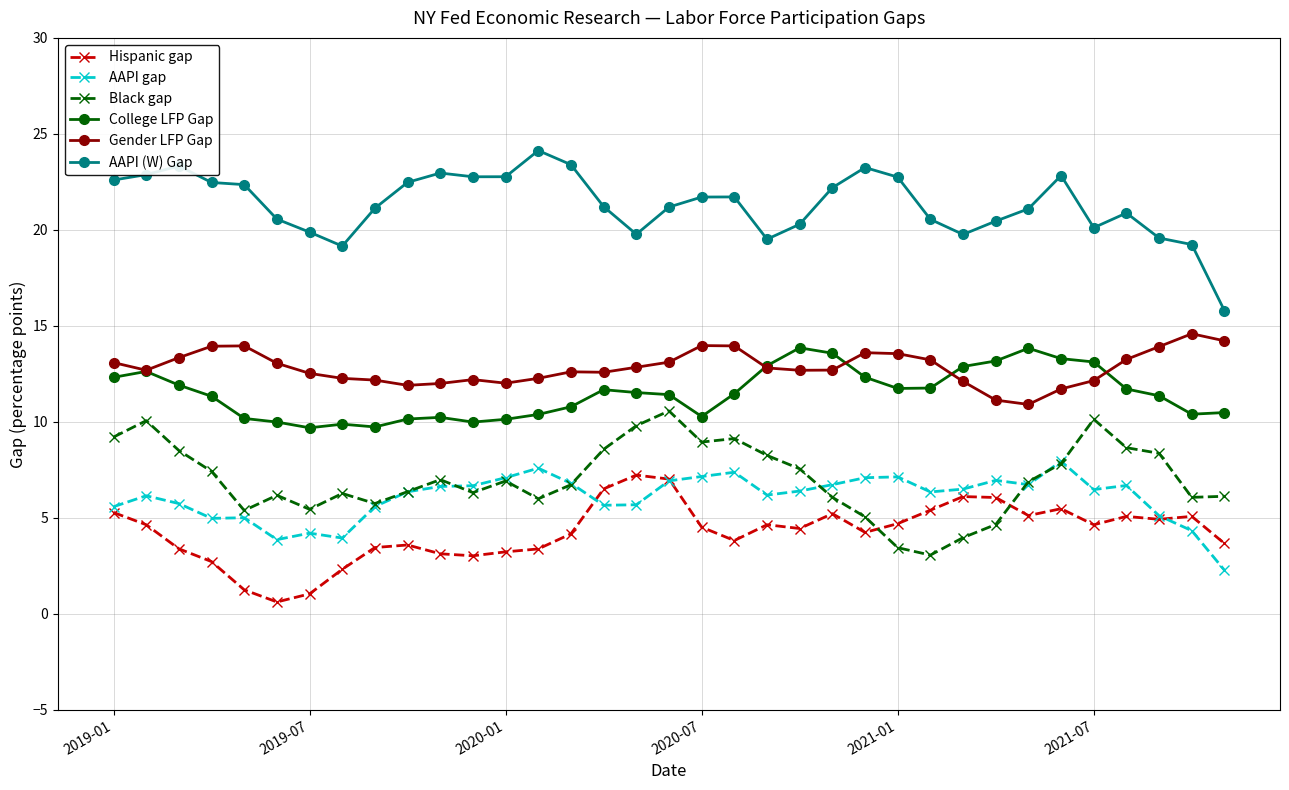

True or false: AAPI (W) Gap has more than 2 points higher than both neighbors.

True